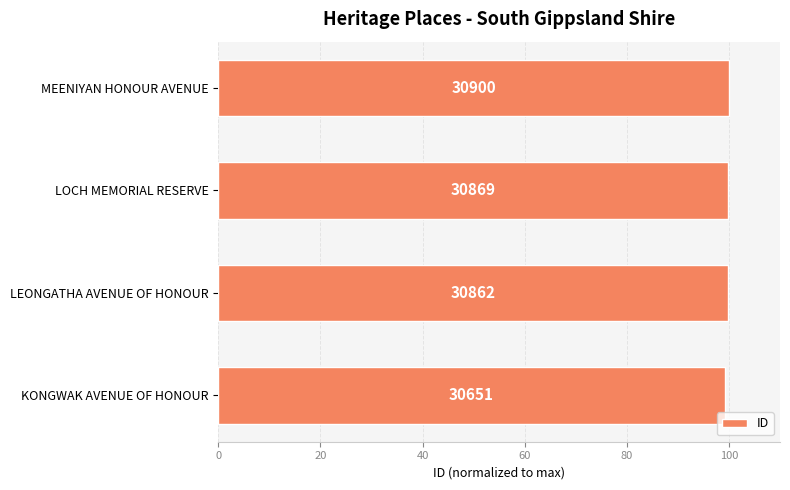

What is the difference between the second highest and minimum values?

0.7